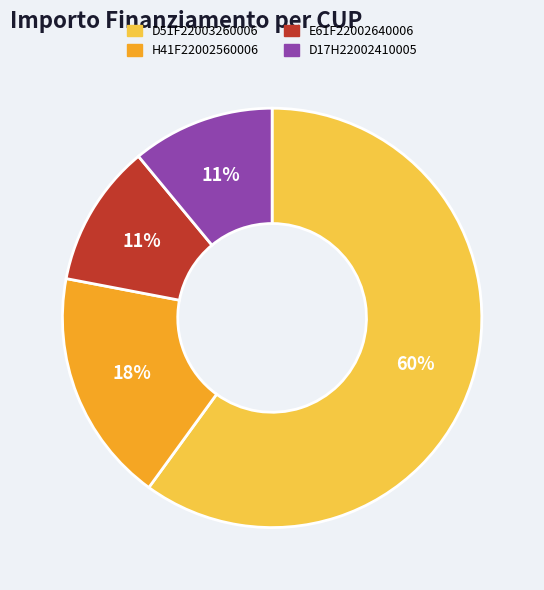

To the nearest percent, what is the difference between the largest and smallest slice percentages?

49%